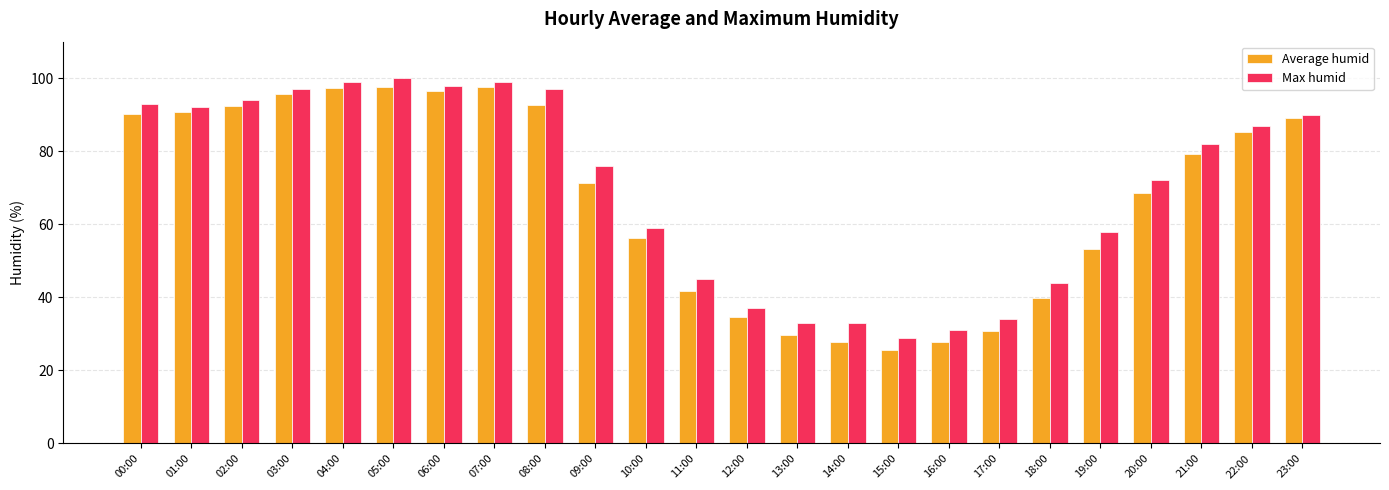

What is the value of the Max humid bar at the 11th from the left?

59.0